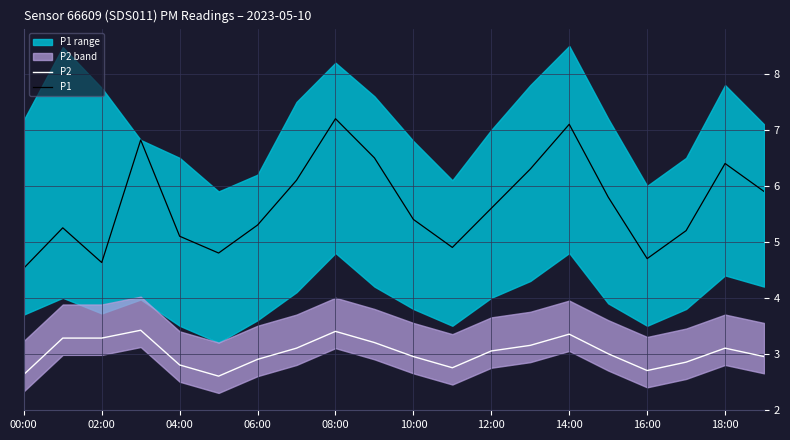

What is the maximum value for P1?

7.2